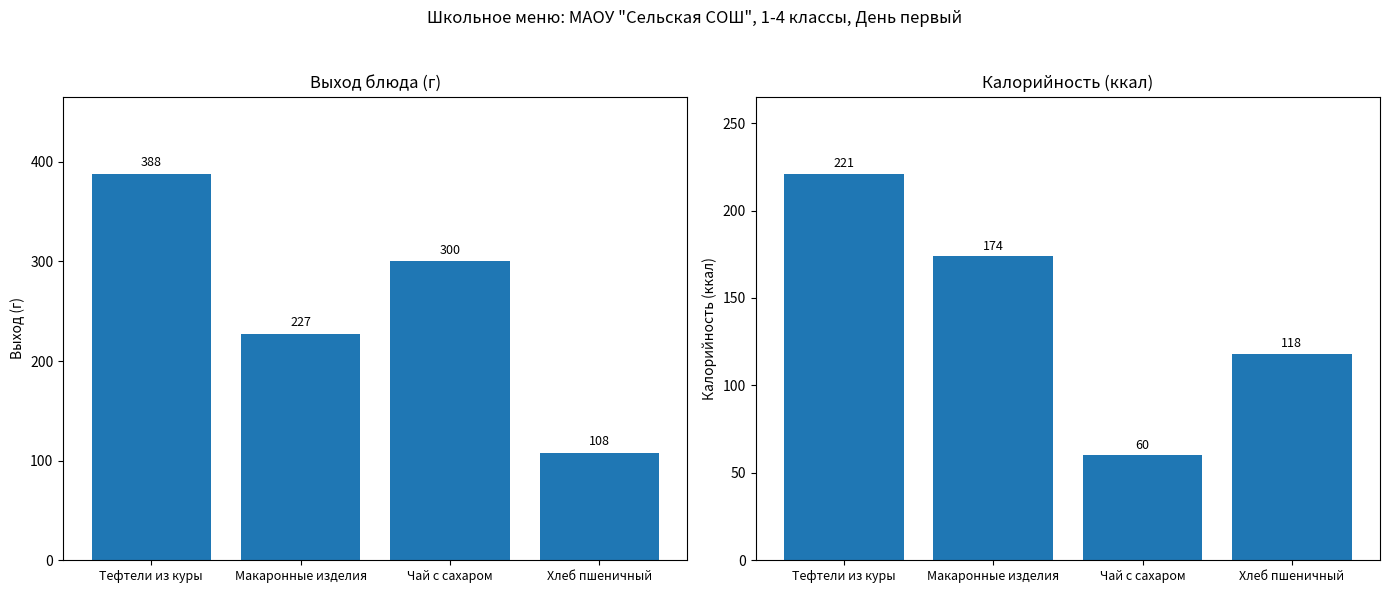

Which series has the largest total across all categories?

гор.блюдо (388)